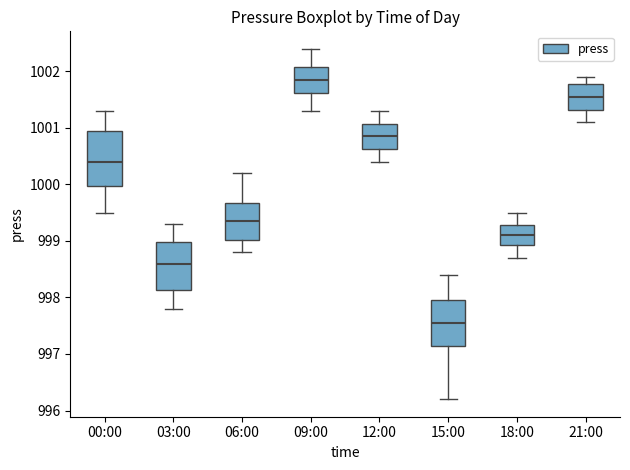

Where does the lower whisker of the box for 09:00 end on the y-axis? The values are not printed on the chart, so give them approximately, as read against the axis.

1001.3